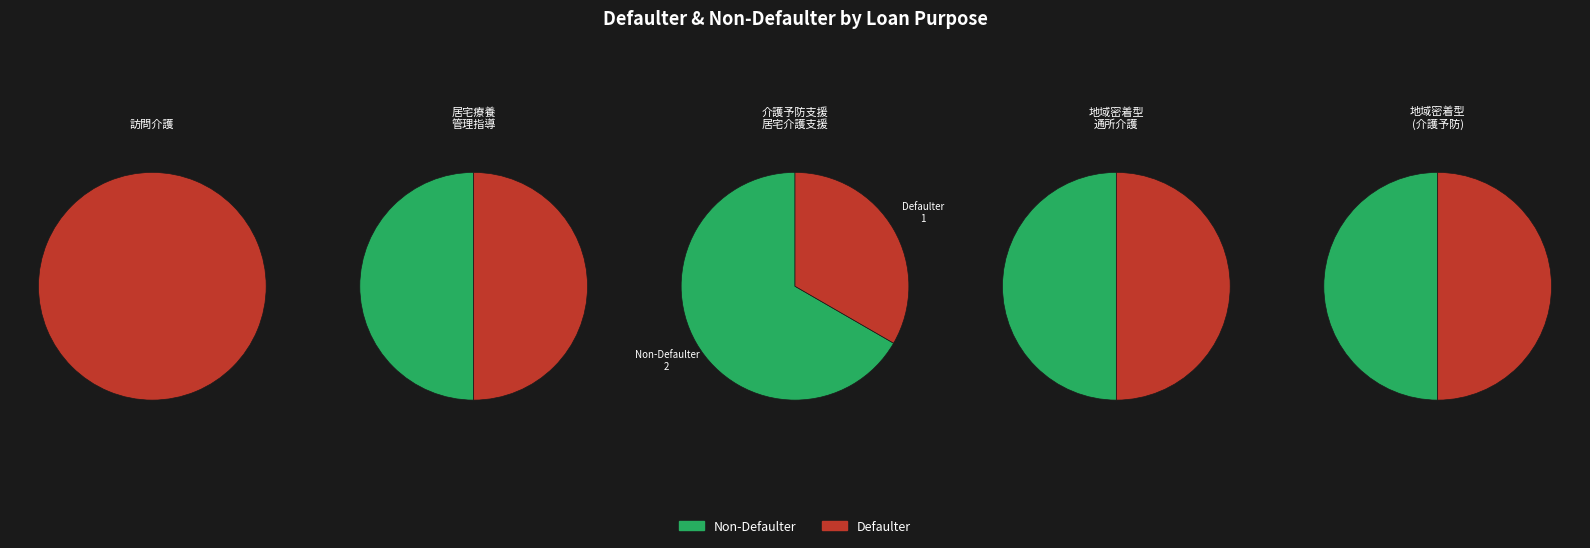

Does 4 represent more than half of the total?

No